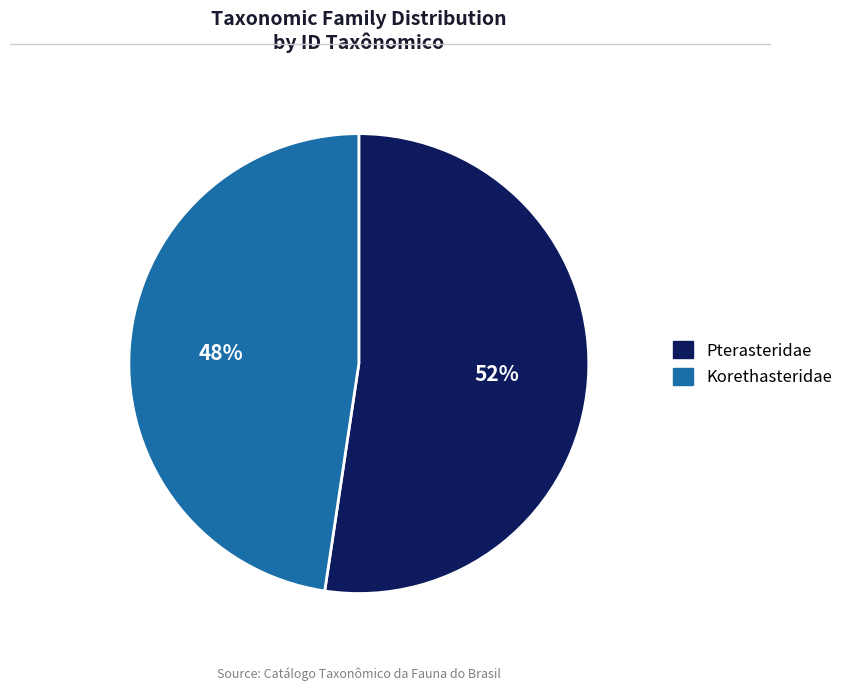

How many slices are in this pie chart?

2